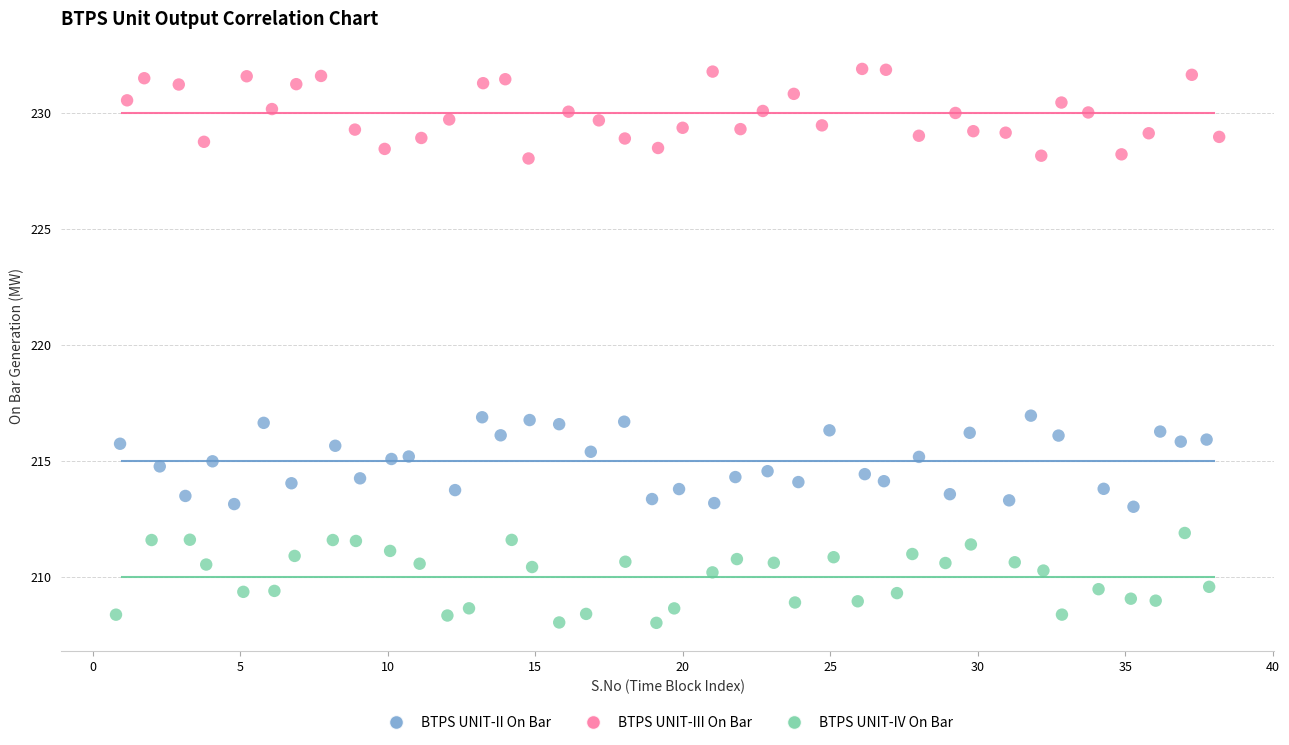

Which series reaches the minimum Y coordinate?

BTPS UNIT-IV On Bar